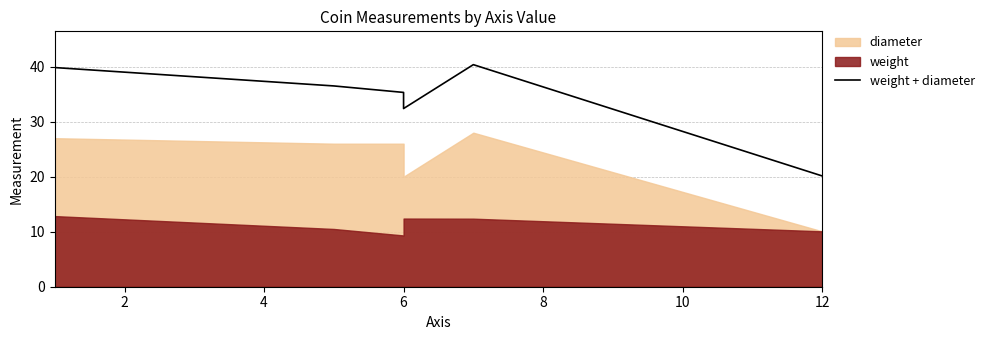

True or false: the data has more than 2 interior local peaks.

False